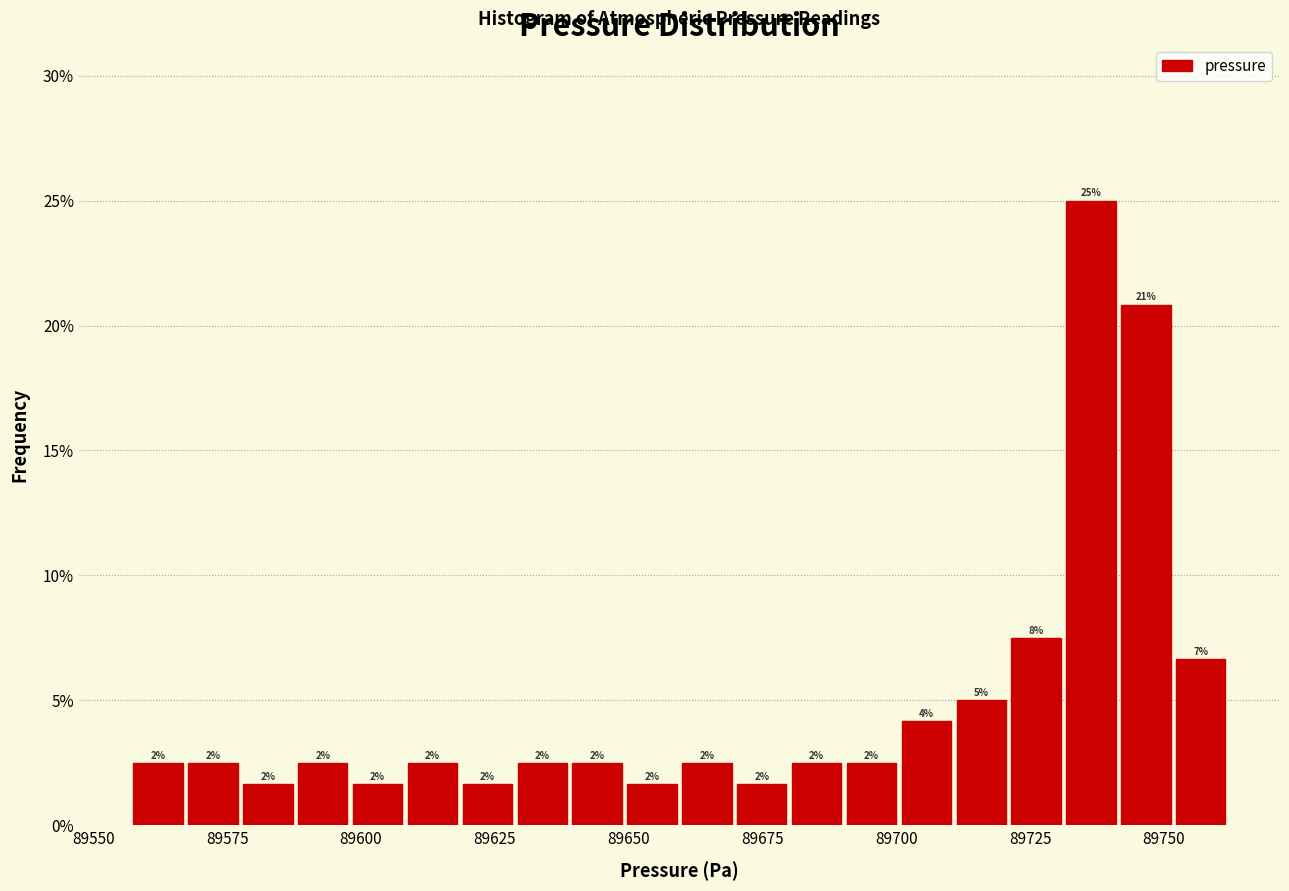

Around what value on the x-axis is the tallest bar? Give the approximate position of its centre, as read against the axis.

89735